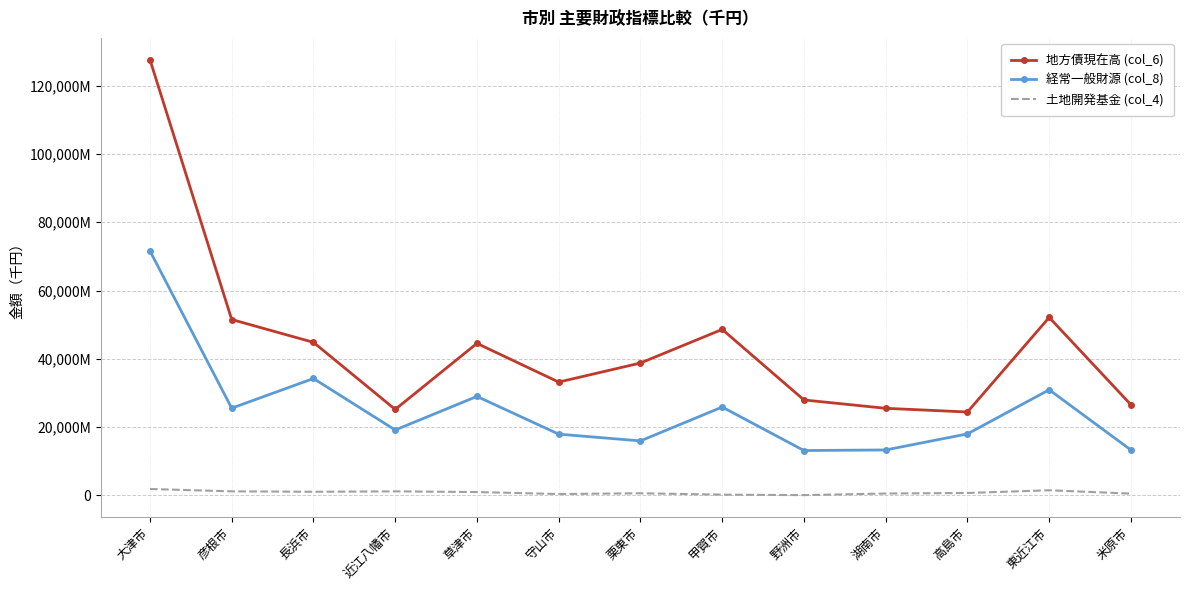

What is the minimum value shown in the chart?

60000